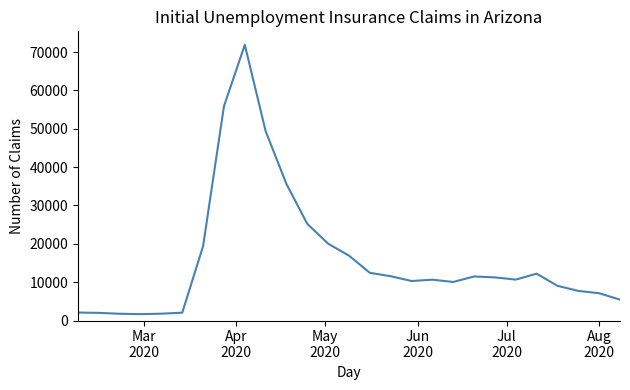

What is the smallest value displayed?

1662